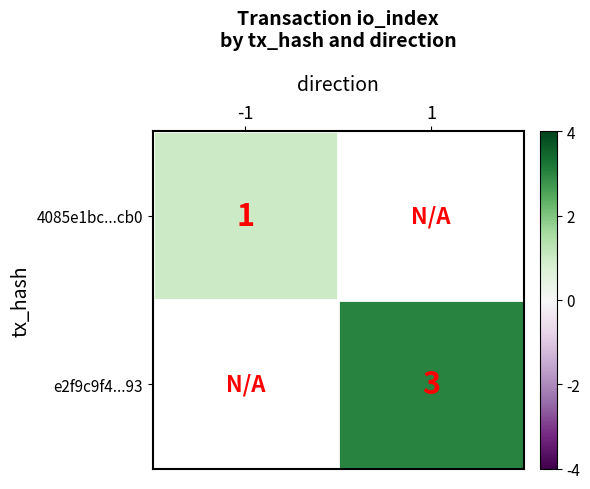

Is it true that e2f9c9f4...93 equals 1 at 1?

False